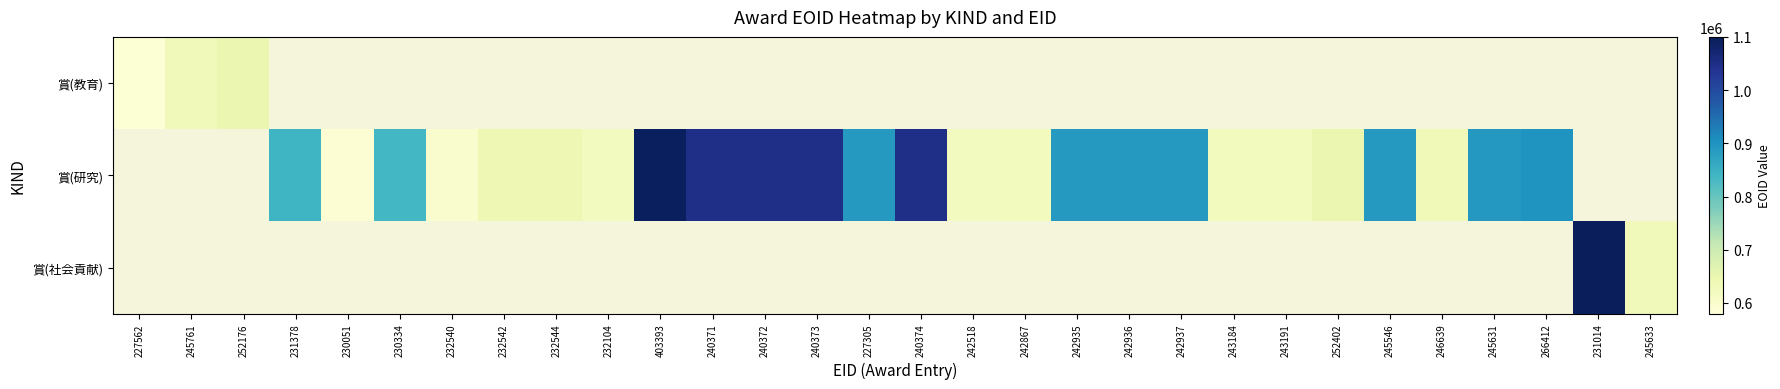

List the series in order of their peak value, lowest first.

賞(教育), 賞(研究), 賞(社会貢献)